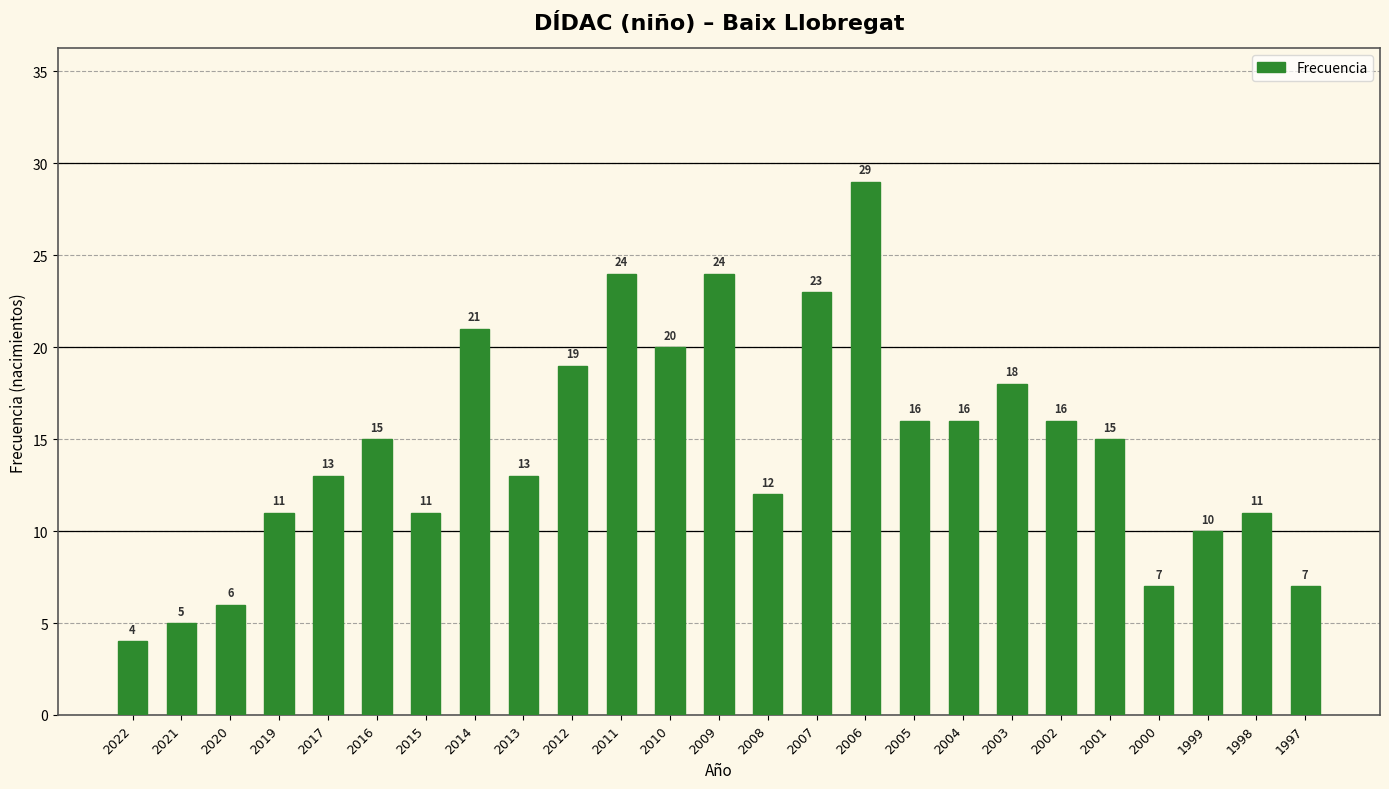

How many distinct data groups are displayed?

1